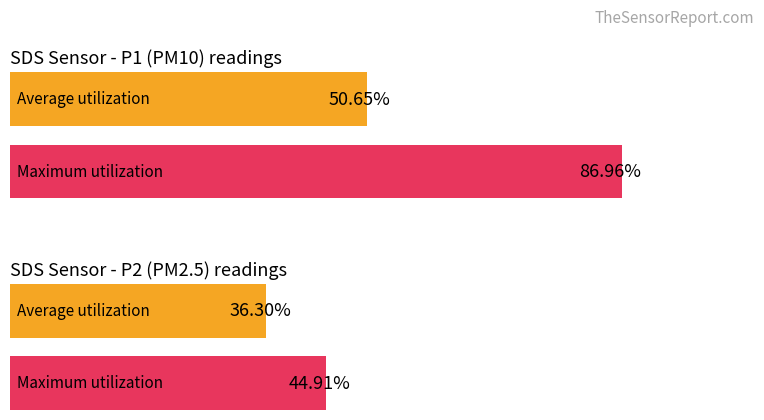

Does the chart contain any negative values?

No